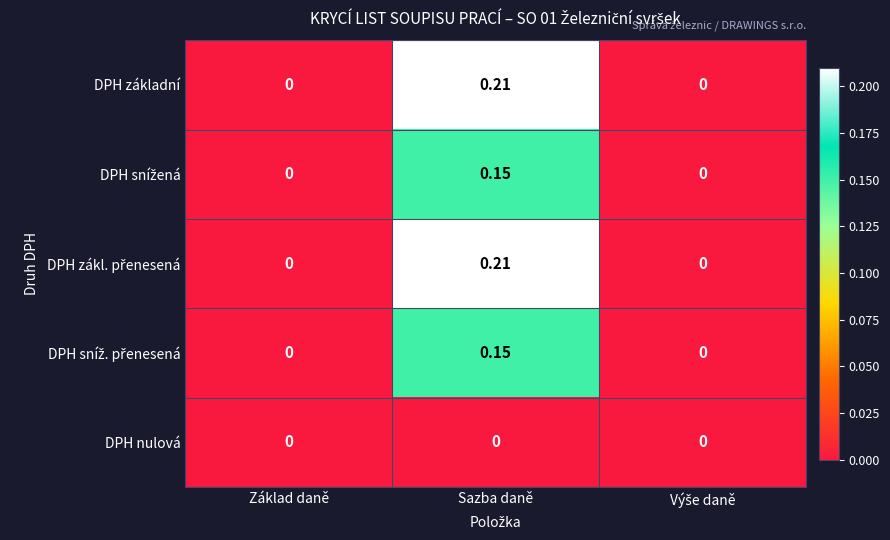

At which category is the sum across all series the highest?

Sazba daně